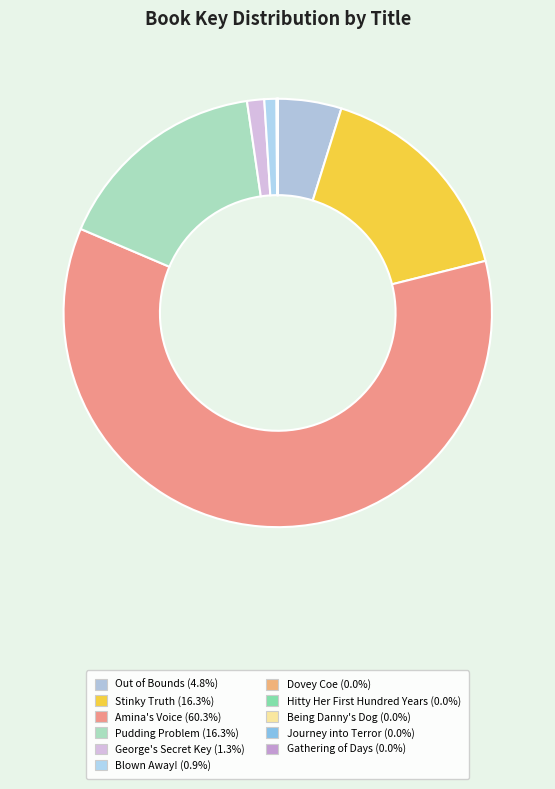

How many slices are in this pie chart?

11